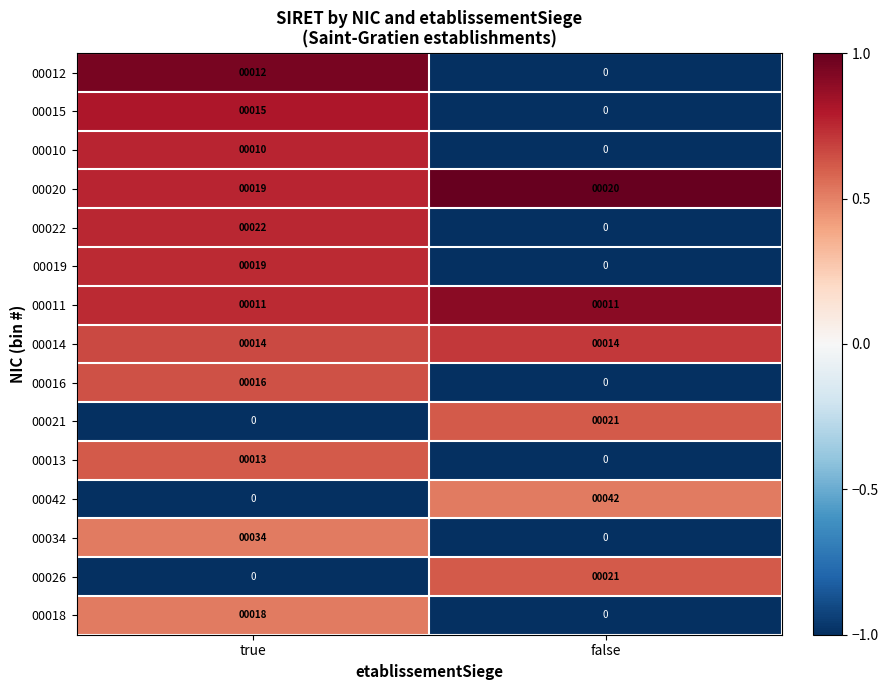

Count the number of categories in the chart.

2